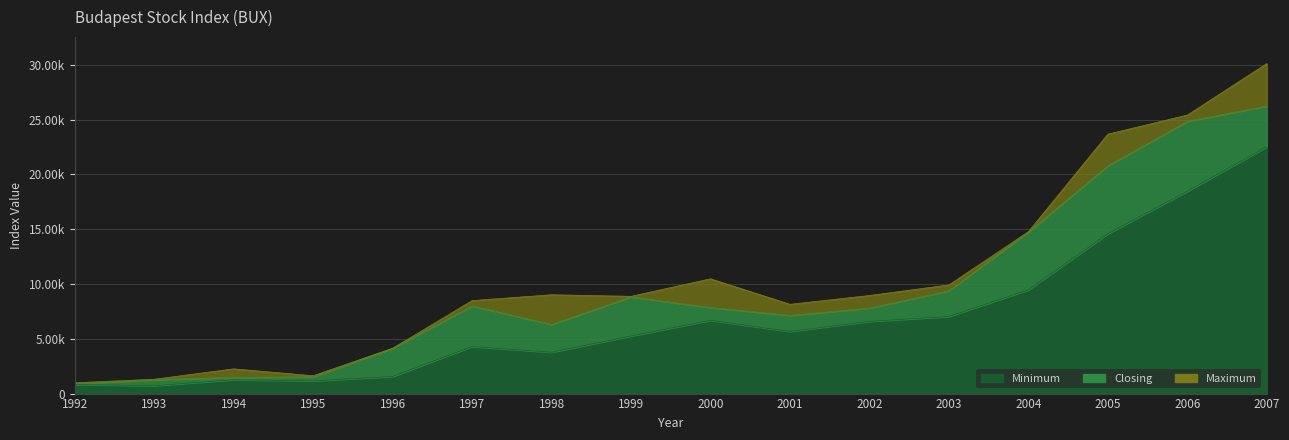

Reading left to right, transcribe all the data shown in this chart.

Maximum: 988.4	1307.1	2255.3	1629.4	4134.3	8483.8	9016.4	8875.2	10471.9	8146.0	8948.9	9914.1	14775.1	23672.0	25415.6	30118.1
Minimum: 830.0	717.8	1265.2	1159.5	1557.9	4291.3	3775.0	5253.0	6684.7	5671.0	6589.8	7030.7	9465.1	14586.7	18461.8	22522.4
Closing: 890.9	1264.2	1470.1	1528.9	4134.3	7999.1	6307.7	8819.5	7849.8	7131.1	7798.3	9380.0	14742.6	20784.7	24844.3	26235.6